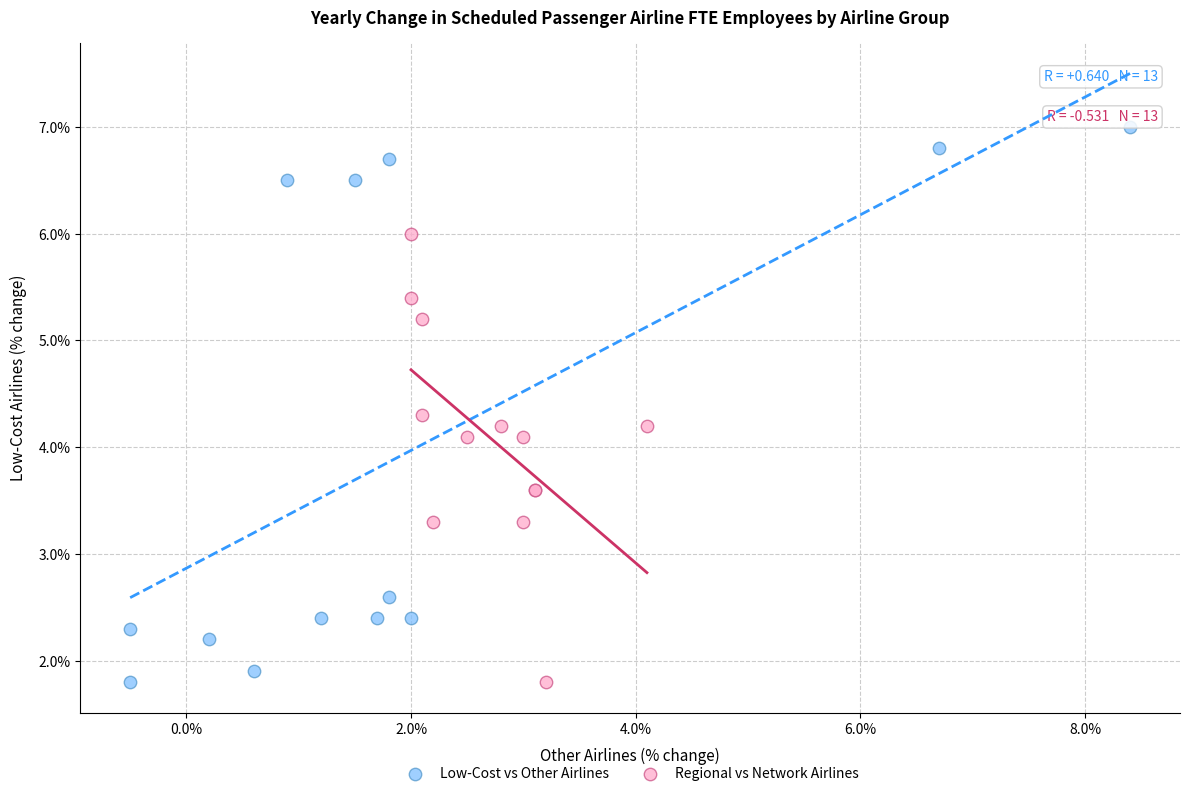

Which series reaches the maximum Y coordinate?

Low-Cost vs Other Airlines